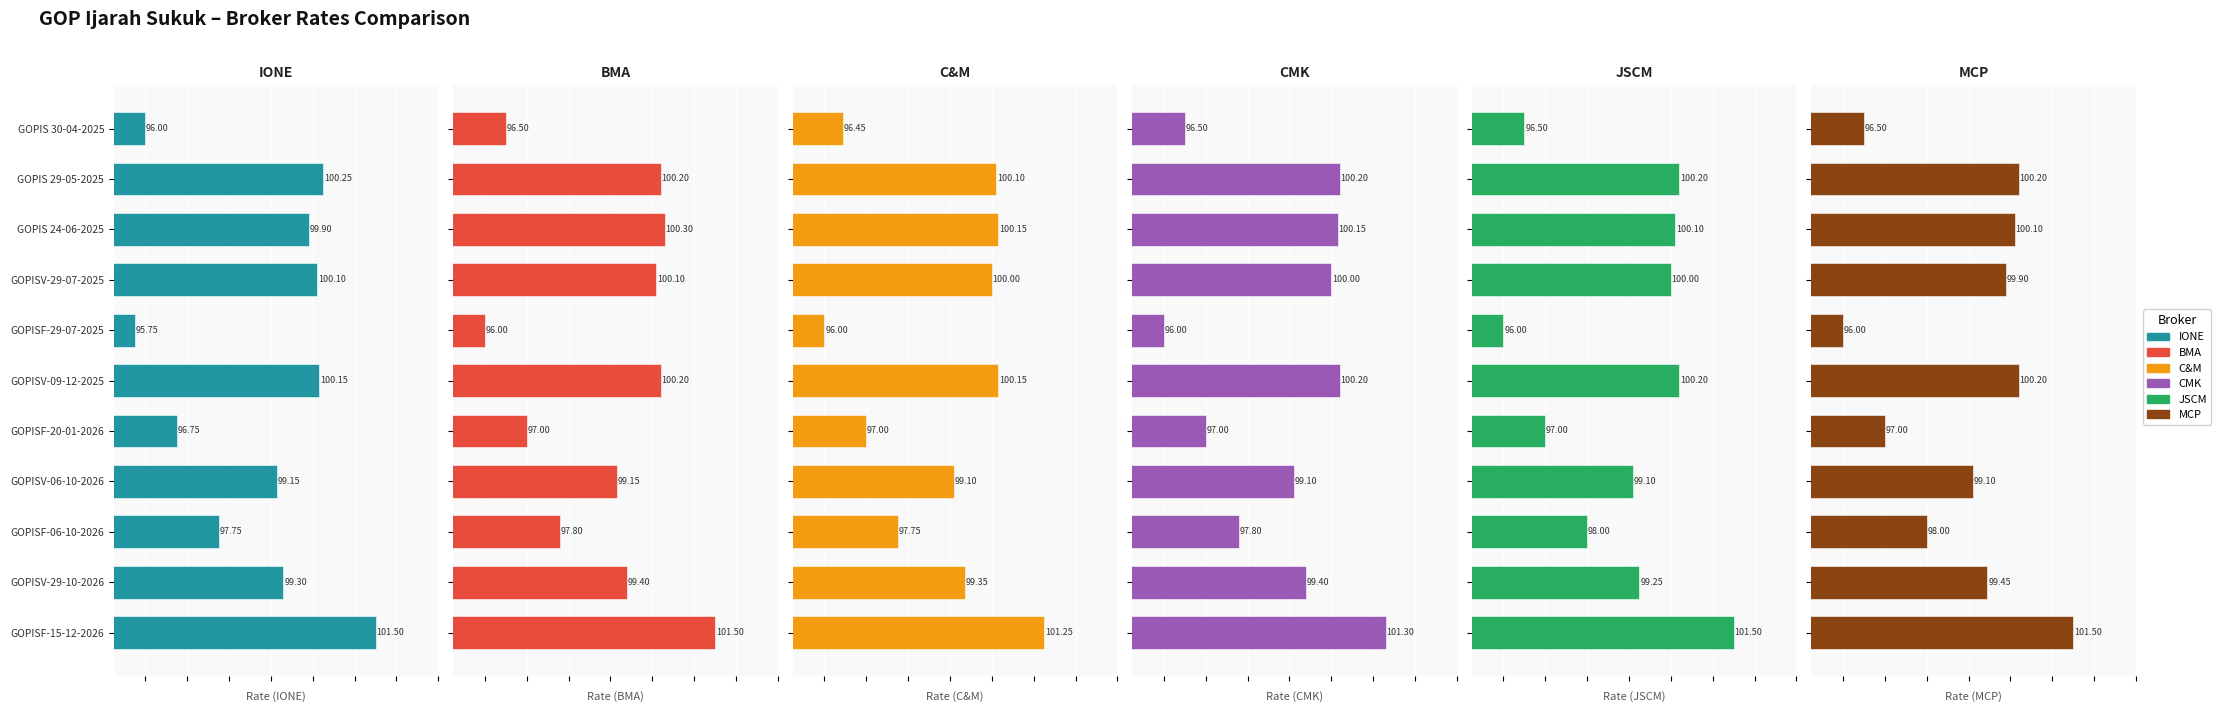

At which category is the sum across all series the highest?

GOPISF-15-12-2026